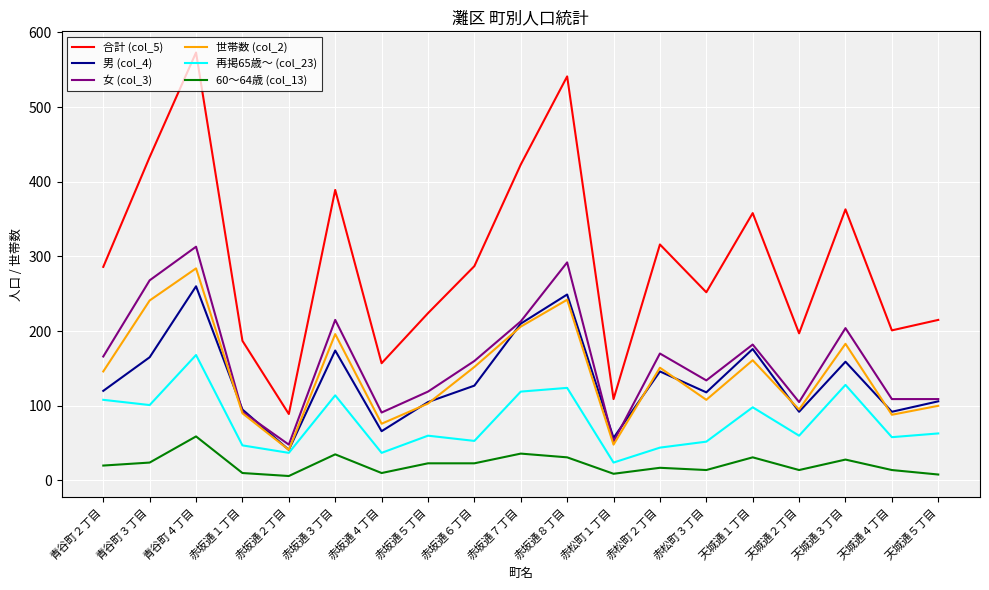

The value of 再掲65歳～ (col_23) at 赤坂通６丁目 is 87. True or false?

False